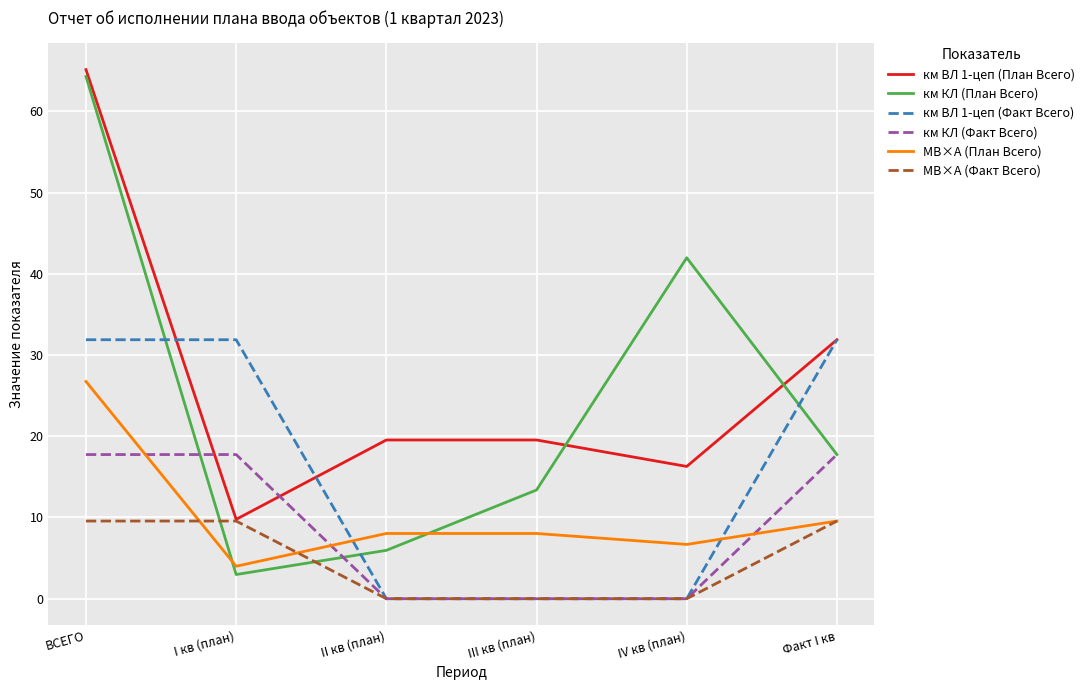

Is it true that МВ×А (План Всего) equals 8.0 at III кв (план)?

True